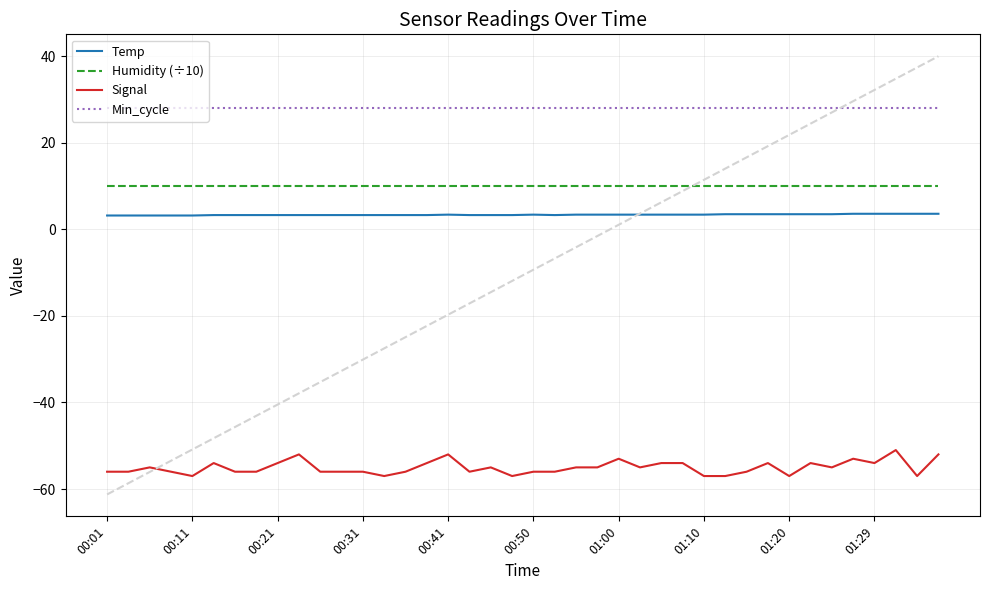

What is the minimum value for Temp?

3.2